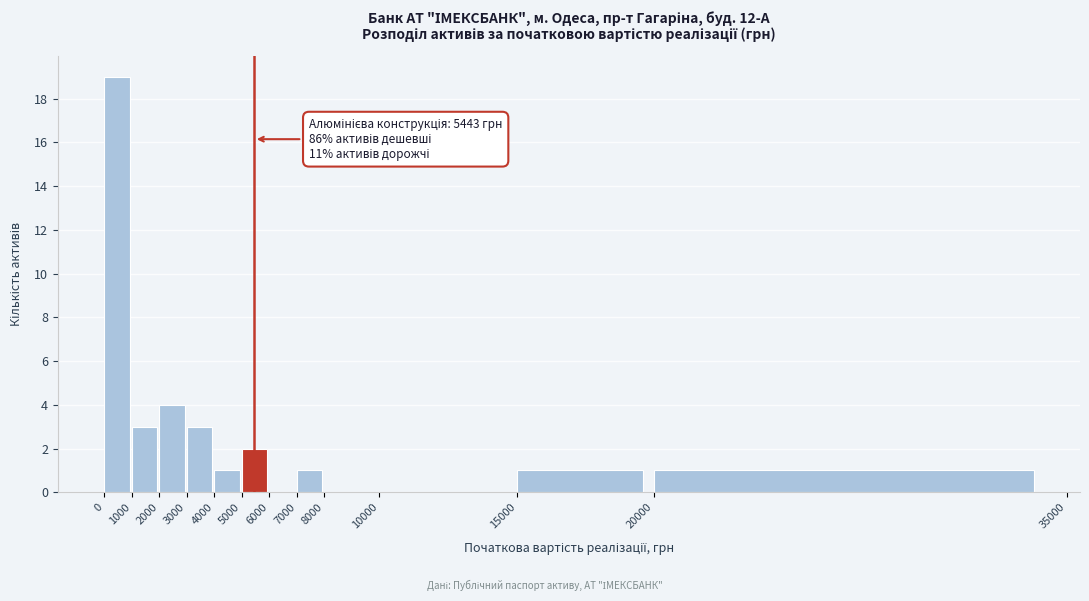

Over which range of the x-axis is the bar tallest?

0 to 1000